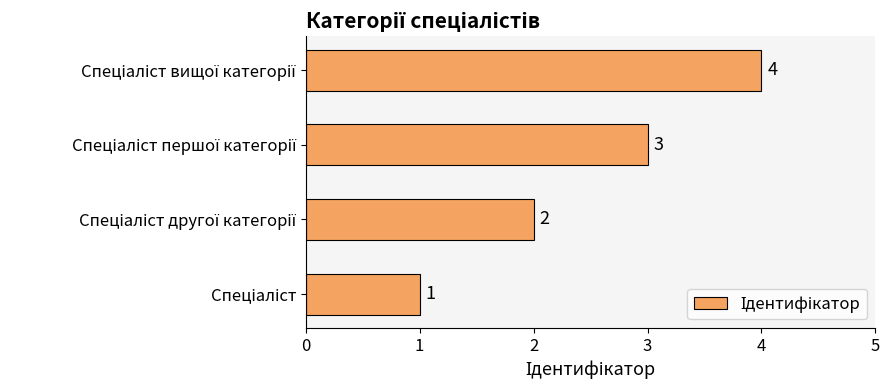

What is the sum of all values?

10